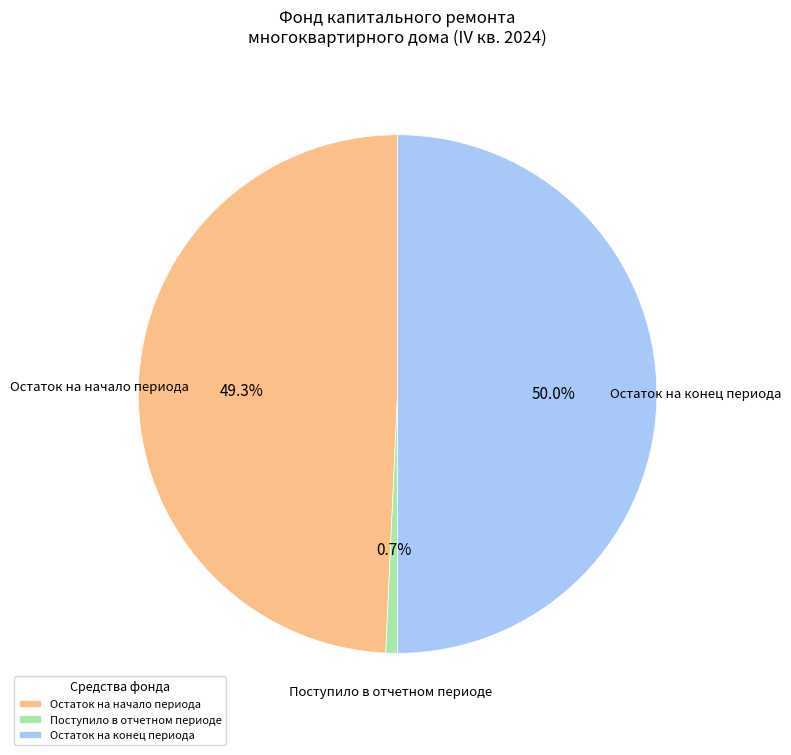

How many segments does this pie chart have?

3